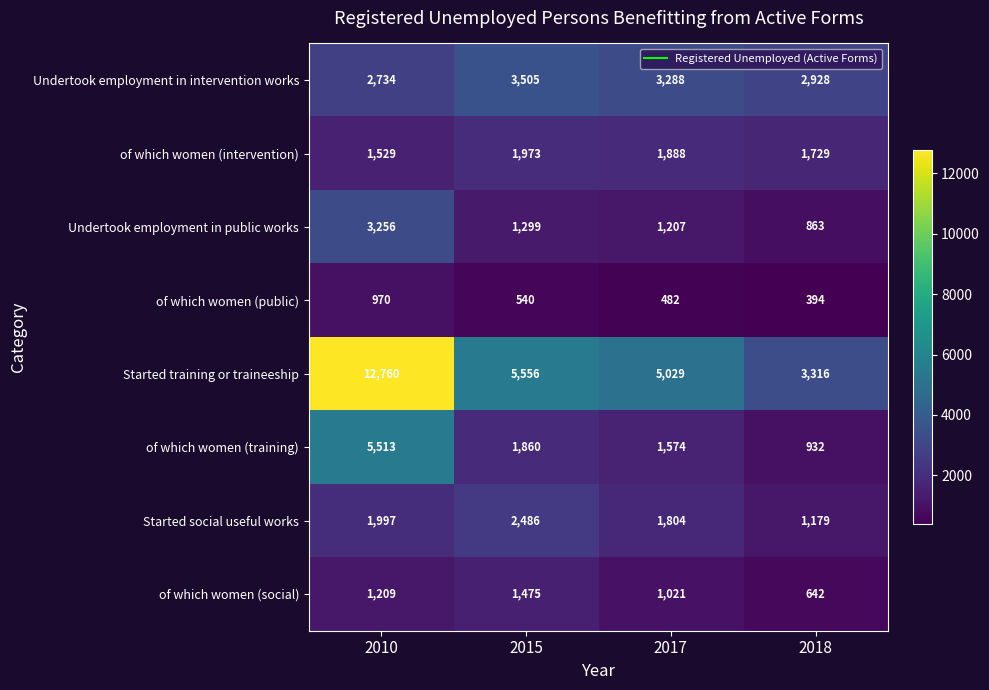

What is the spread (max minus min) of values at 2010?

11790